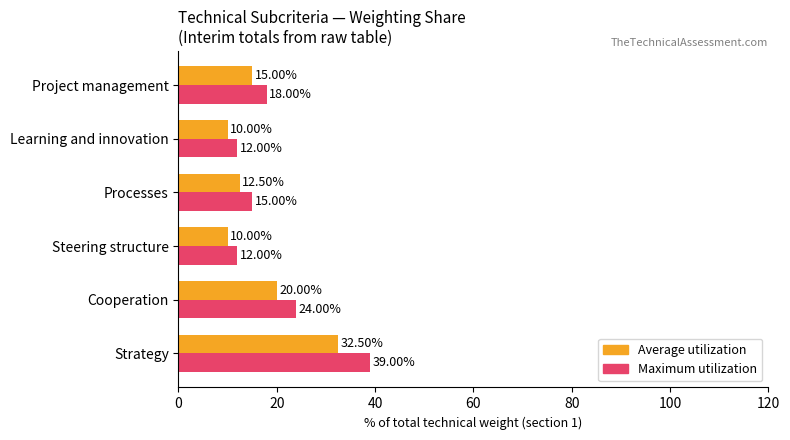

What is the maximum value shown in the chart?

39.0